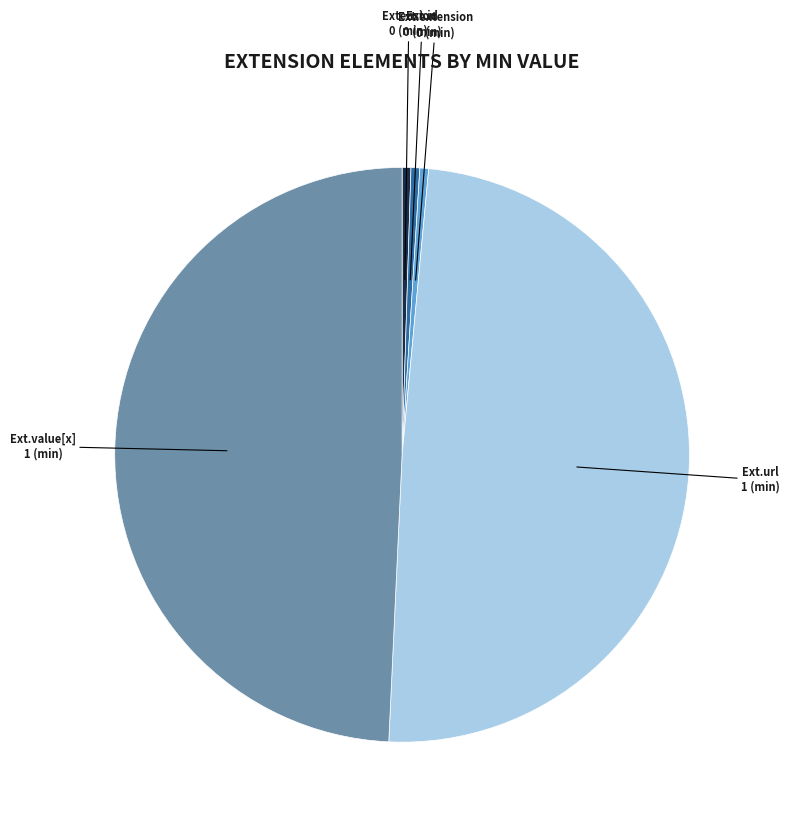

Is there a majority slice in this chart?

No